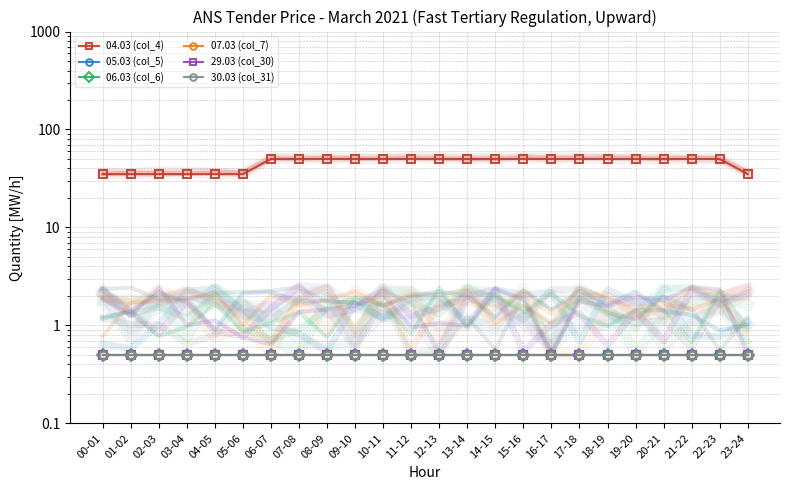

What value does the 30.03 (col_31) series have at 20-21?

0.5